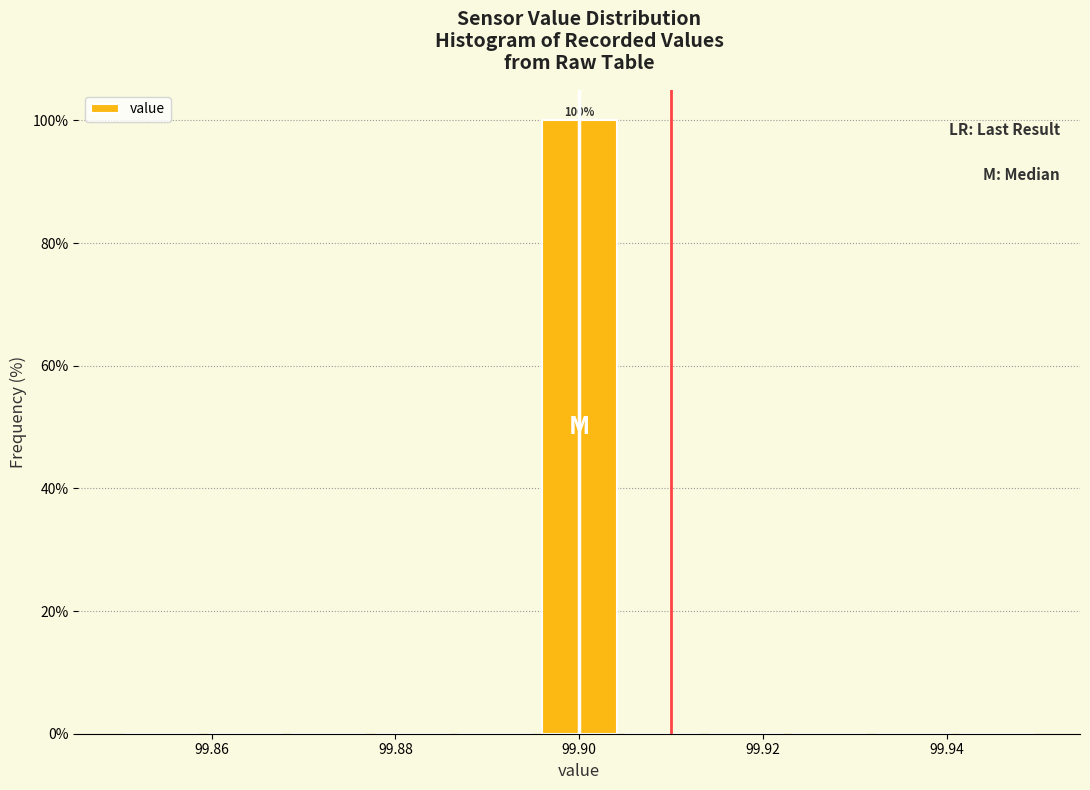

Which range on the x-axis has the tallest bar?

99.896 to 99.904